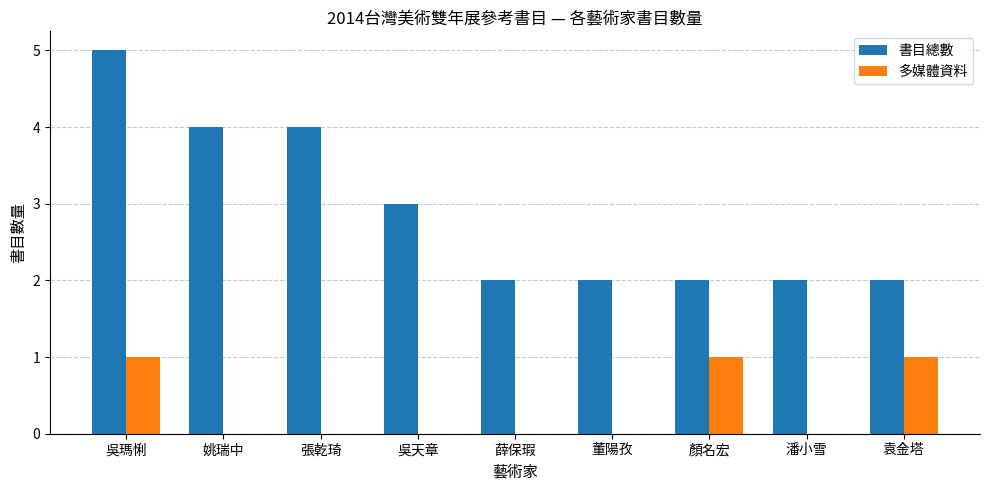

Is the value of 書目總數 at 姚瑞中 greater than the value of 多媒體資料 at 顏名宏?

Yes